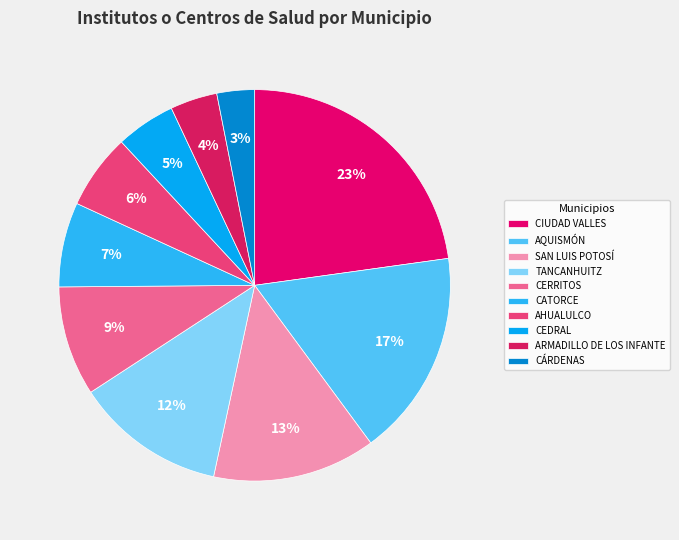

What percentage is the CIUDAD VALLES slice, to the nearest percent?

23%